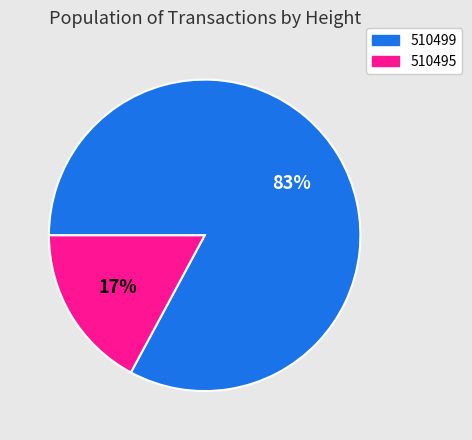

Does 510499 account for over 50% of the chart?

Yes